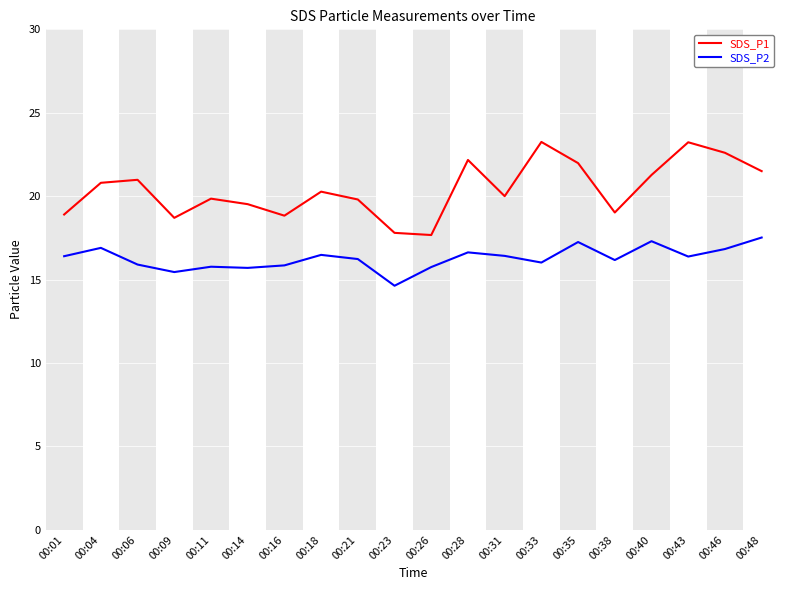

What is the maximum value for SDS_P2?

17.5